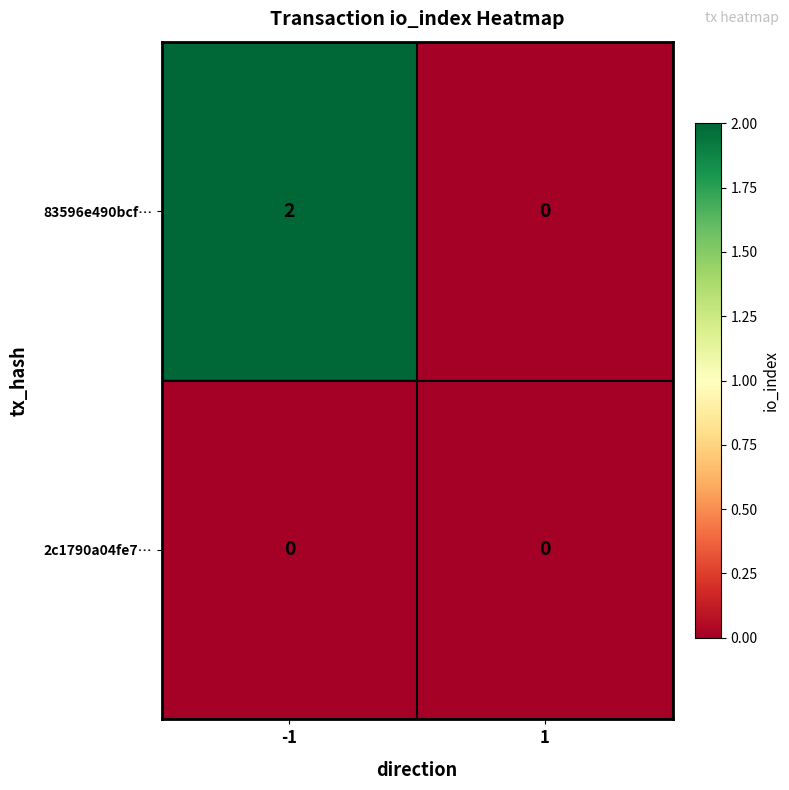

Rank the series by their maximum value, from highest to lowest.

83596e490bcf…, 2c1790a04fe7…